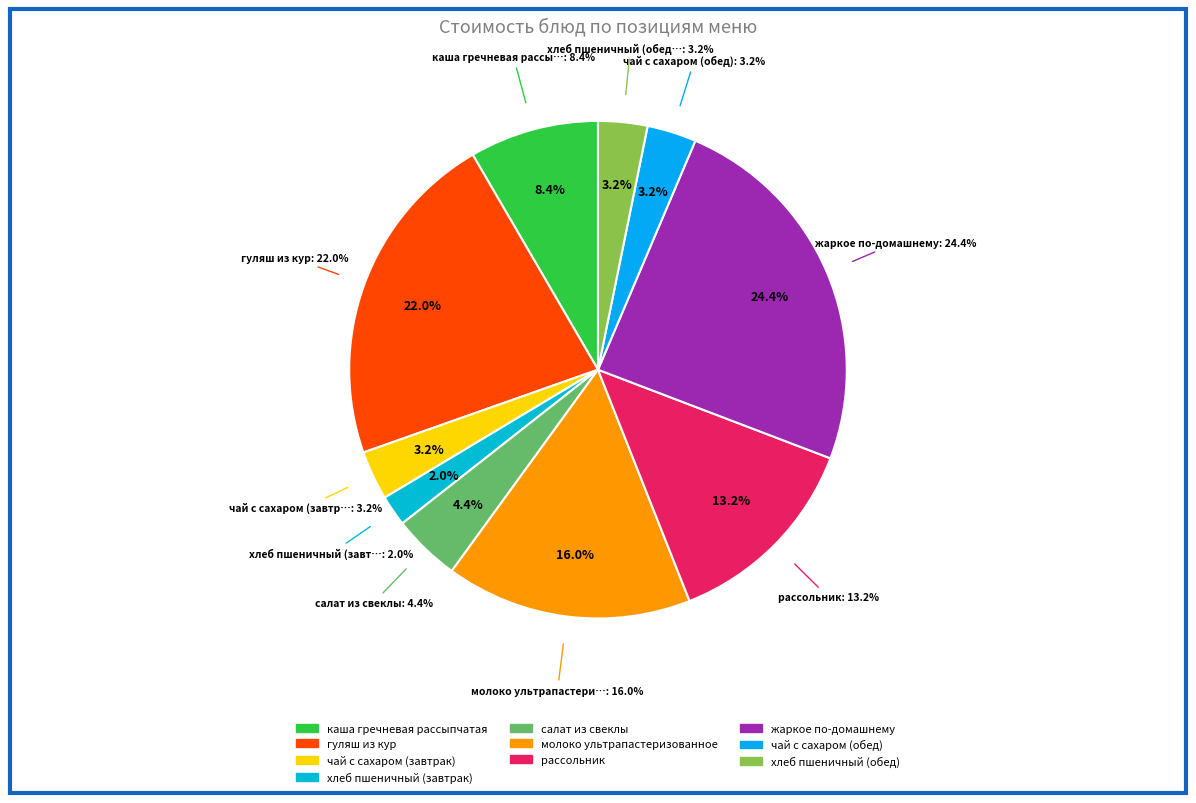

What percentage do рассольник and салат из свеклы together represent?

17.6%